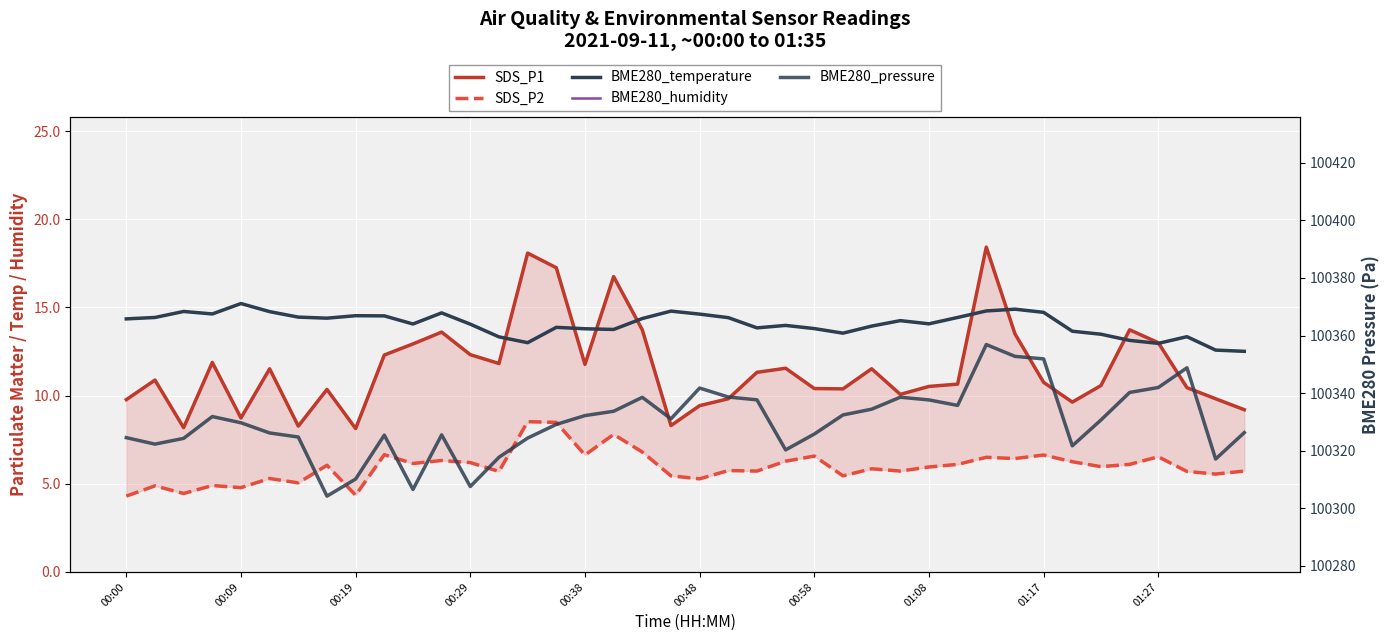

How many lines are shown in the chart?

5